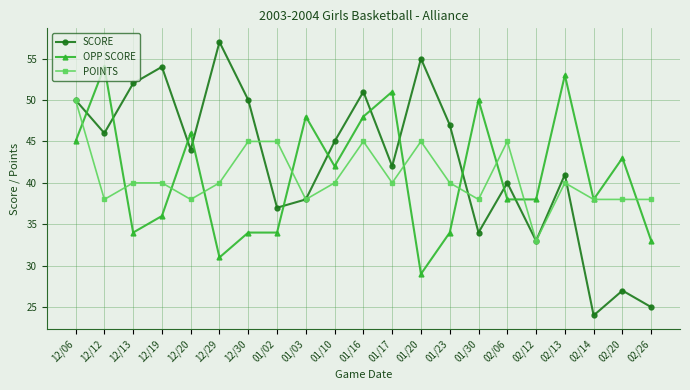

What is the difference between the POINTS values at 01/20 and 01/23?

5